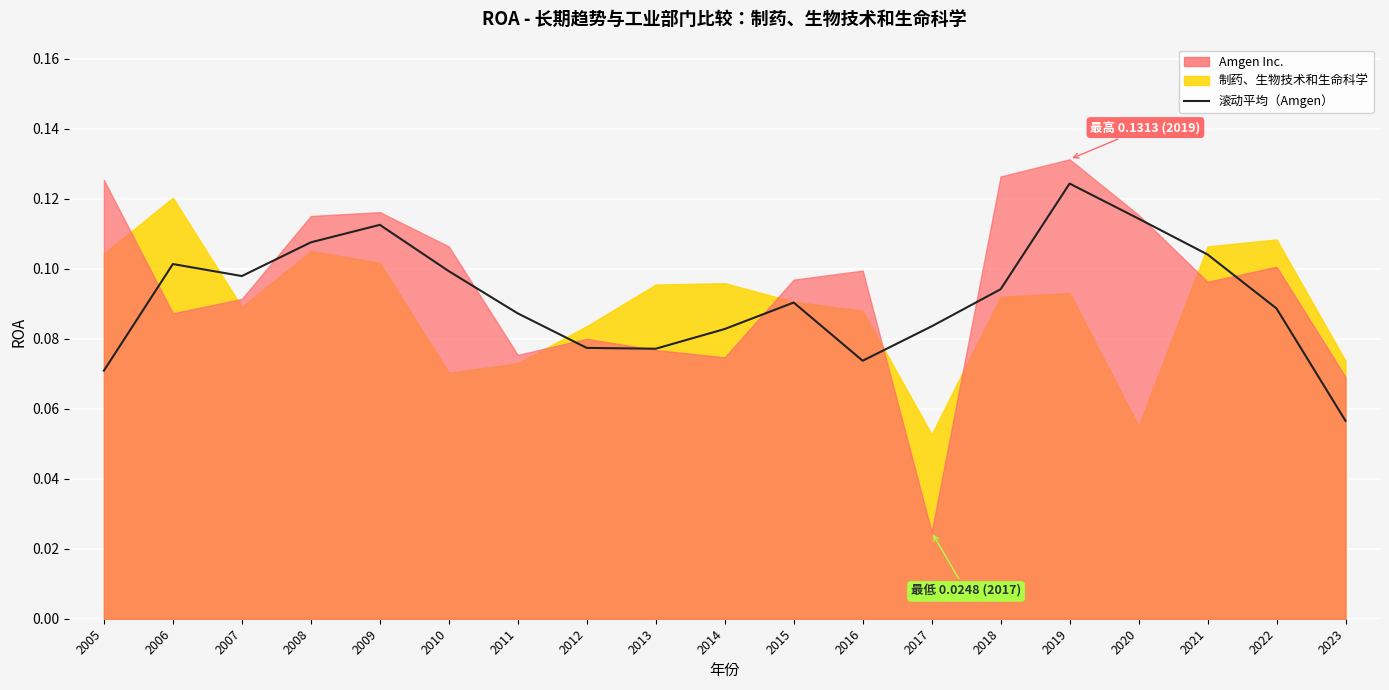

The value at 2017 is 0.1. True or false?

True